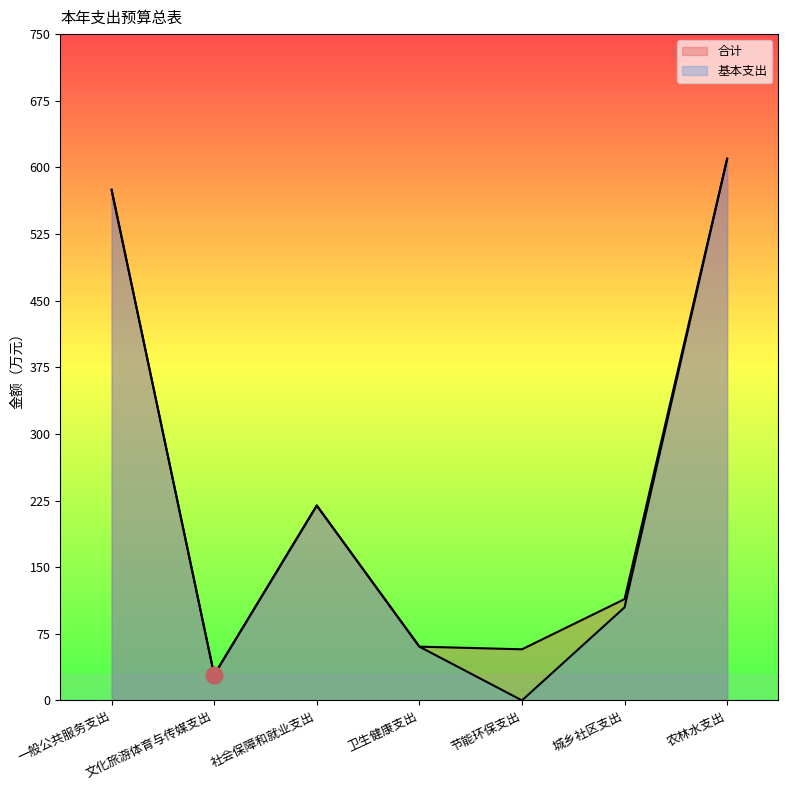

Where is the first local minimum for 基本支出?

文化旅游体育与传媒支出